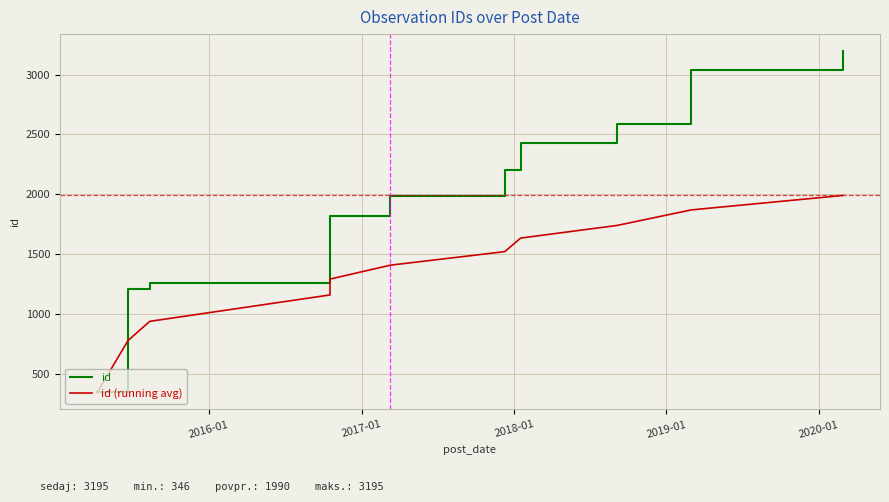

What is the difference between the maximum and minimum values in the id (running avg) series?

1644.3